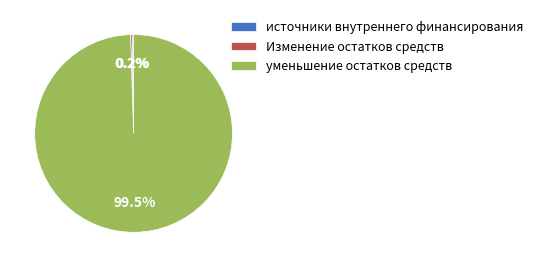

Which slice is the largest?

уменьшение остатков средств